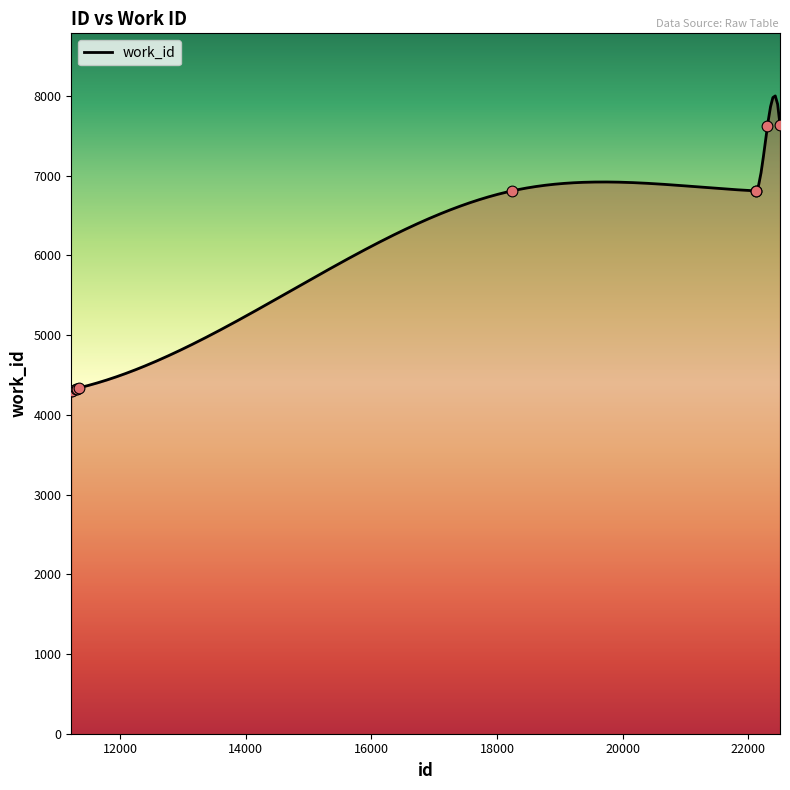

Between 11224 and 11338, which is larger?

11338